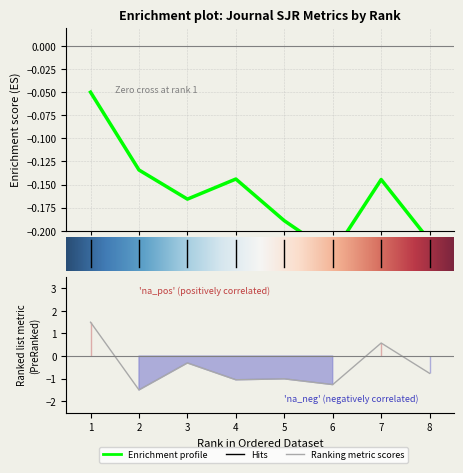

At which category does the chart reach its peak across all series?

1